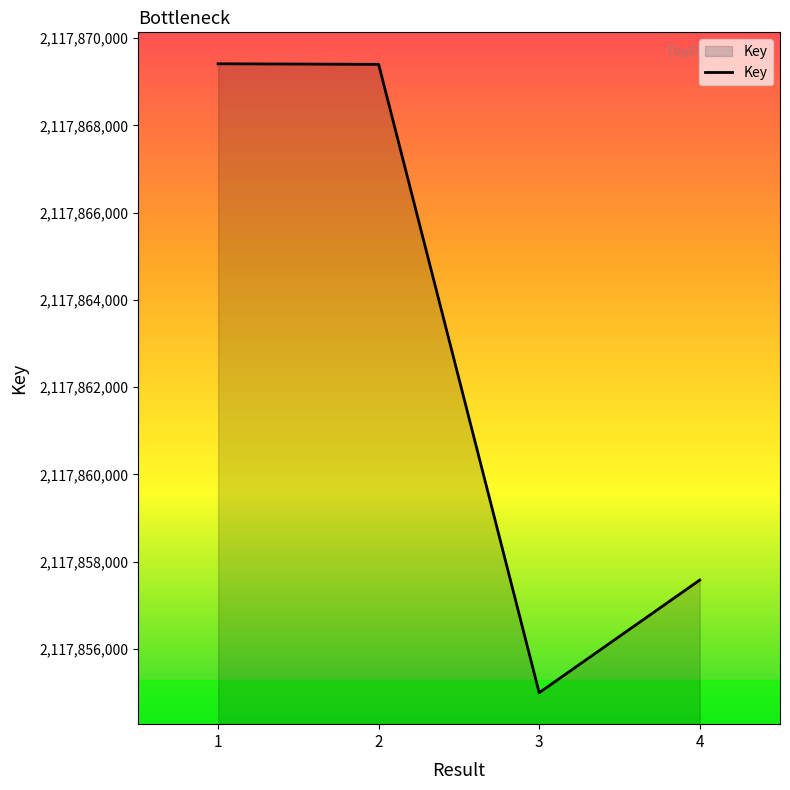

Which has a higher value, 4 or 2?

2